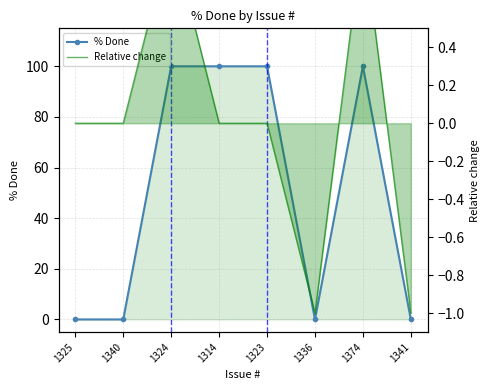

Between 1324 and 1314, which is larger?

1324